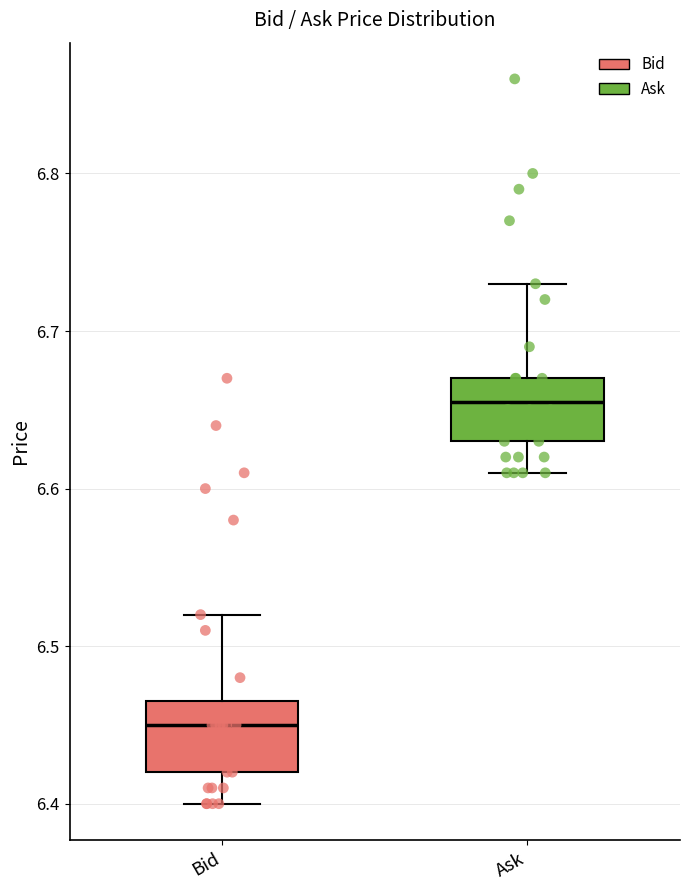

Reading left to right, transcribe this box plot: for each box, give where its median line is, the range the box spans, and where its two whiskers end, as read against the y-axis. The values are not printed on the chart, so give them approximately, as read against the axis.

Bid: median 6.45, box 6.42 to 6.47, whiskers 6.40 to 6.52
Ask: median 6.66, box 6.63 to 6.67, whiskers 6.61 to 6.73